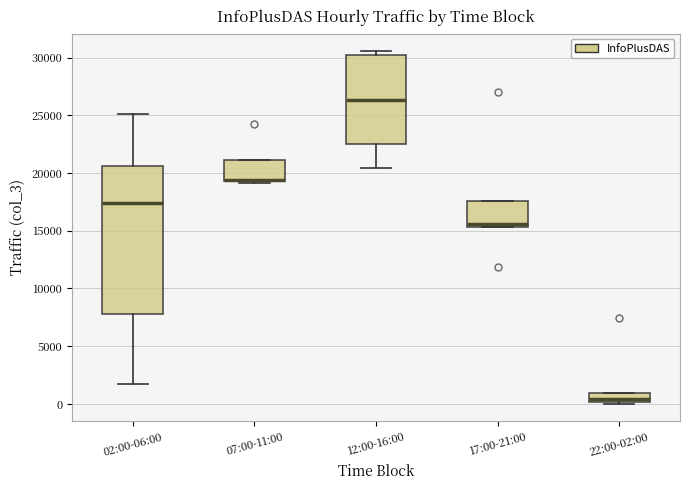

Comparing the boxes themselves (not the whiskers), which one is the tallest?

02:00-06:00